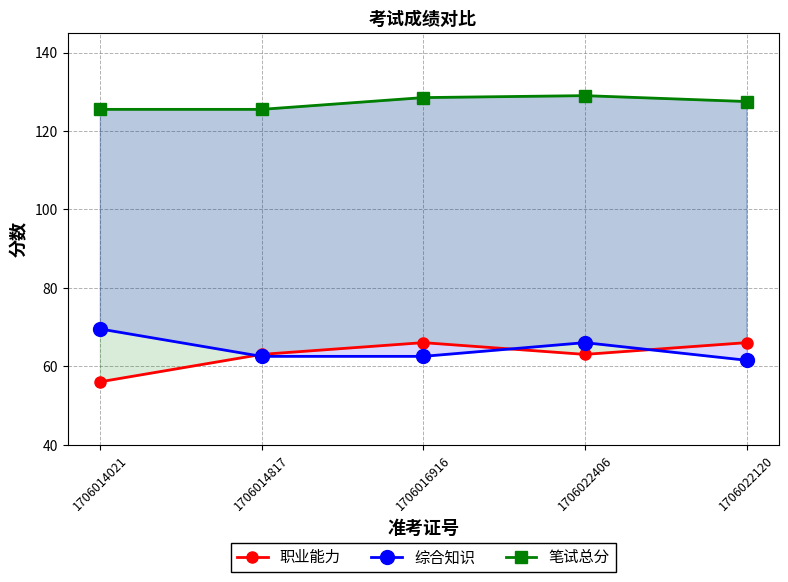

What is the value of the 职业能力 point at the 5th from the left?

66.0